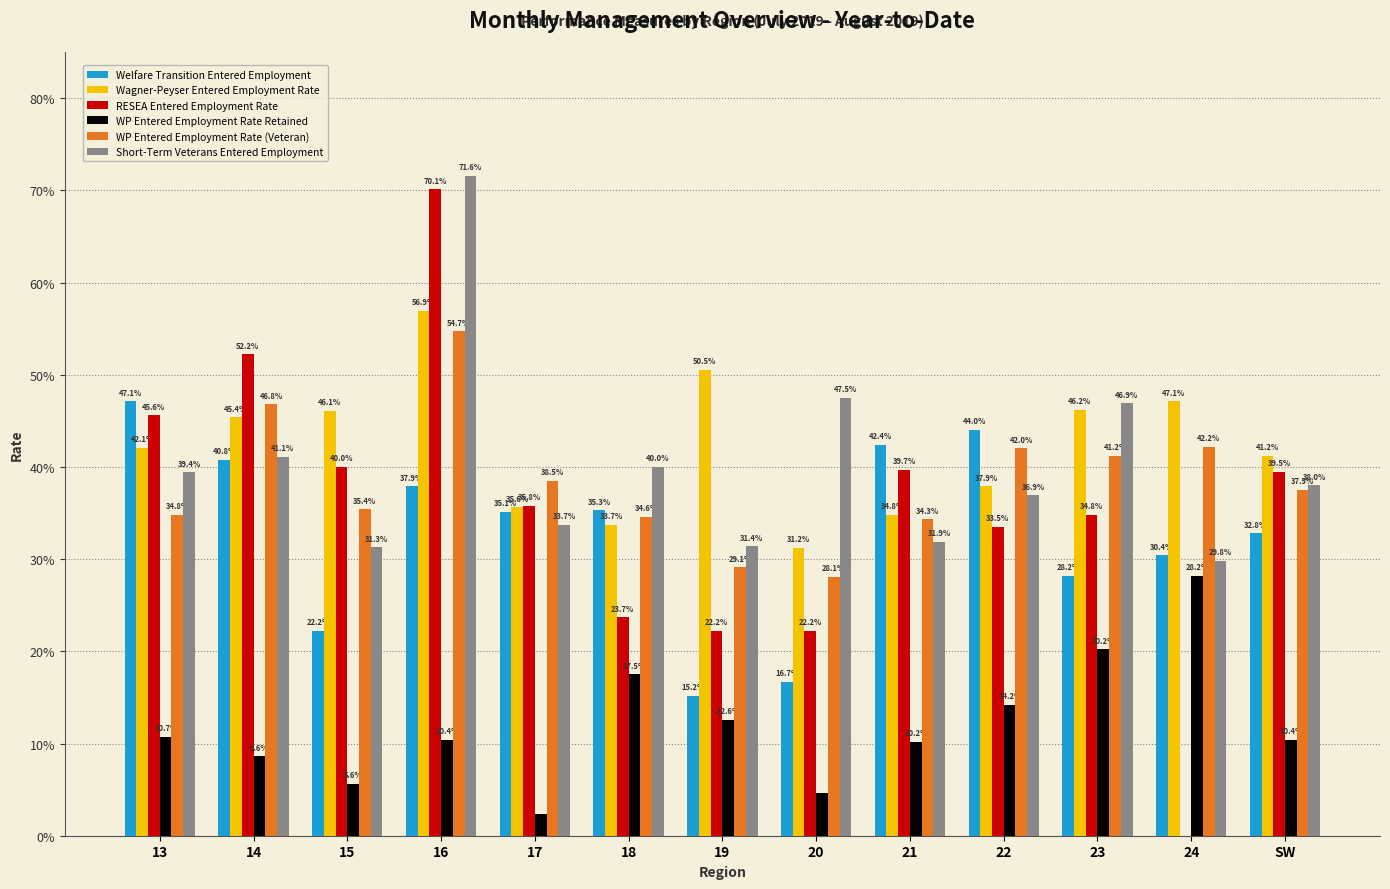

Which series has the largest total across all categories?

Wagner-Peyser Entered Employment Rate